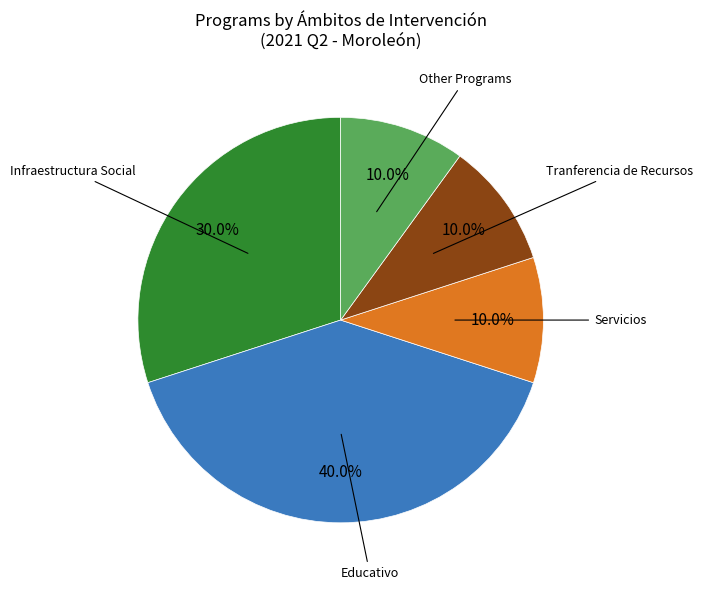

Is it true that Tranferencia de Recursos is 23% of the pie?

False